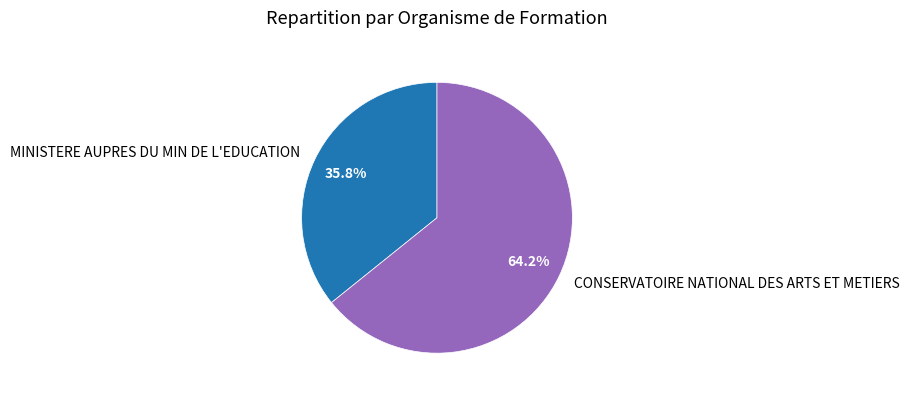

To the nearest percent, what portion does CONSERVATOIRE NATIONAL DES ARTS ET METIERS represent?

64%